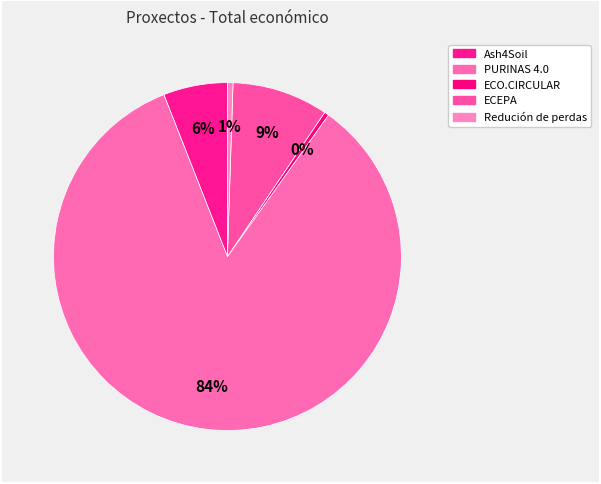

The Ash4Soil slice represents 14% of the pie. True or false?

False